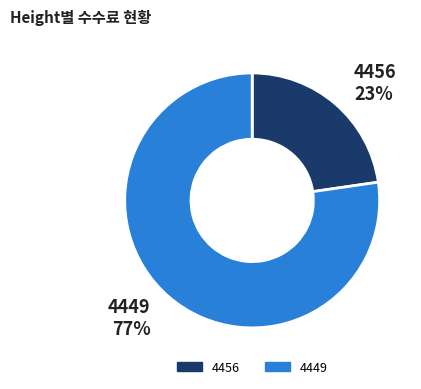

Between 4449 and 4456, which is larger?

4449